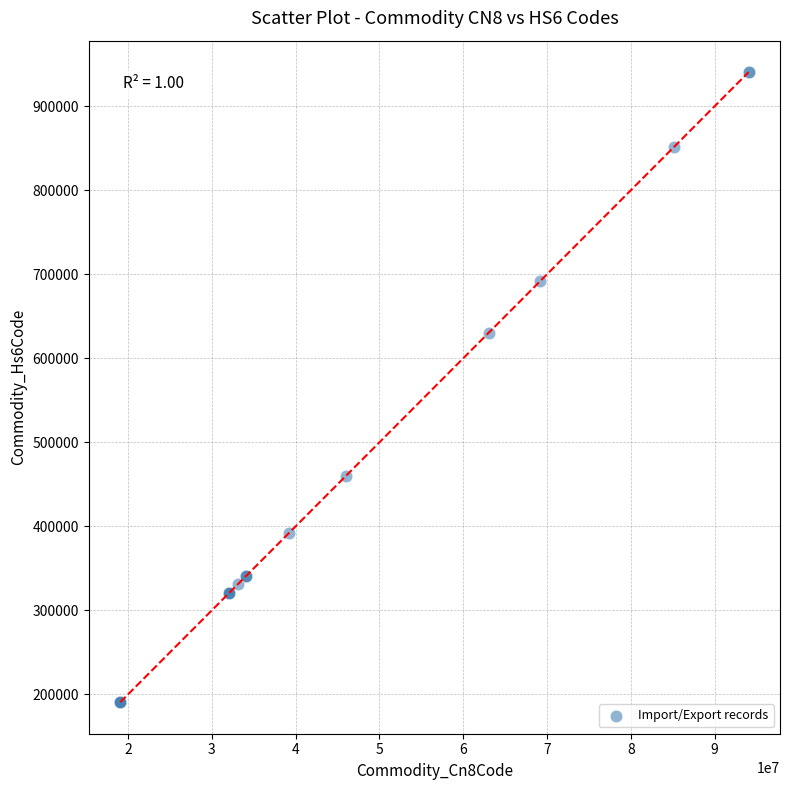

What Y value in the scatter plot is closest to 565570?

630259